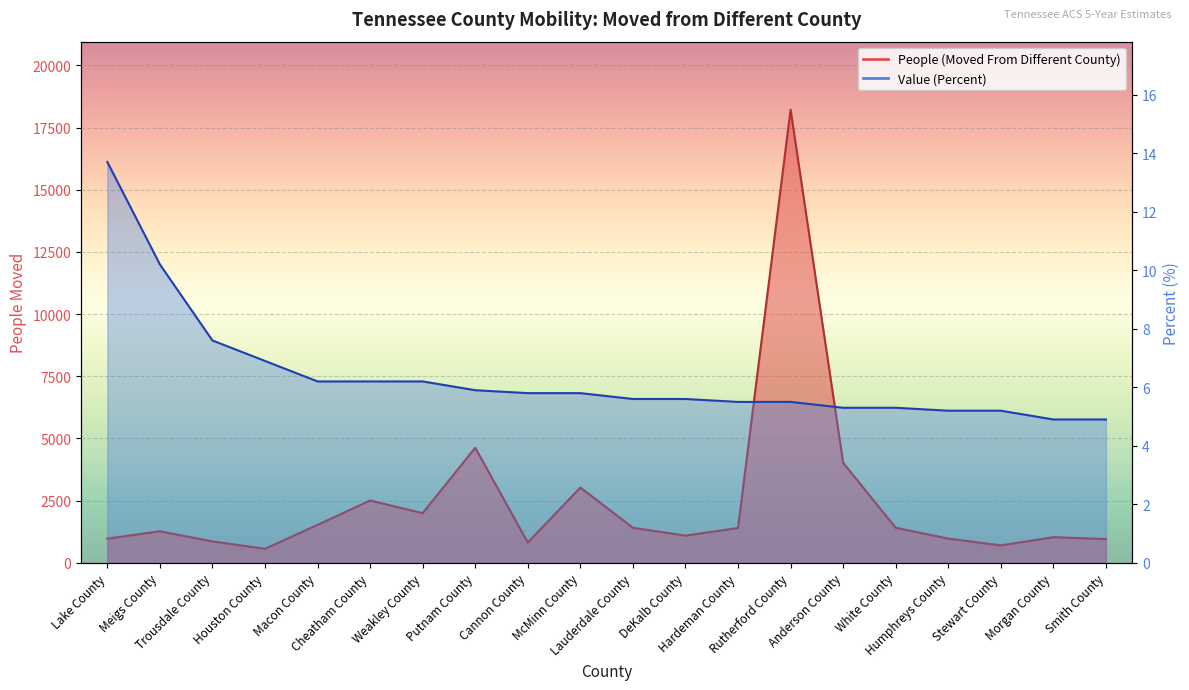

True or false: Value (Percent) has more than 1 points higher than both neighbors.

False